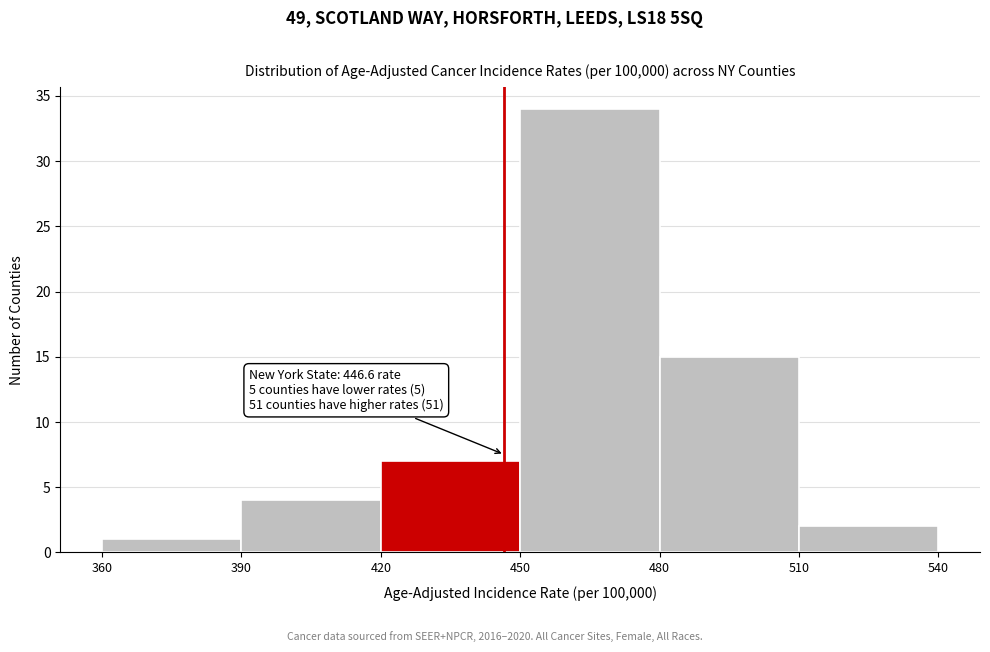

Over which range of the x-axis is the bar tallest?

450 to 480